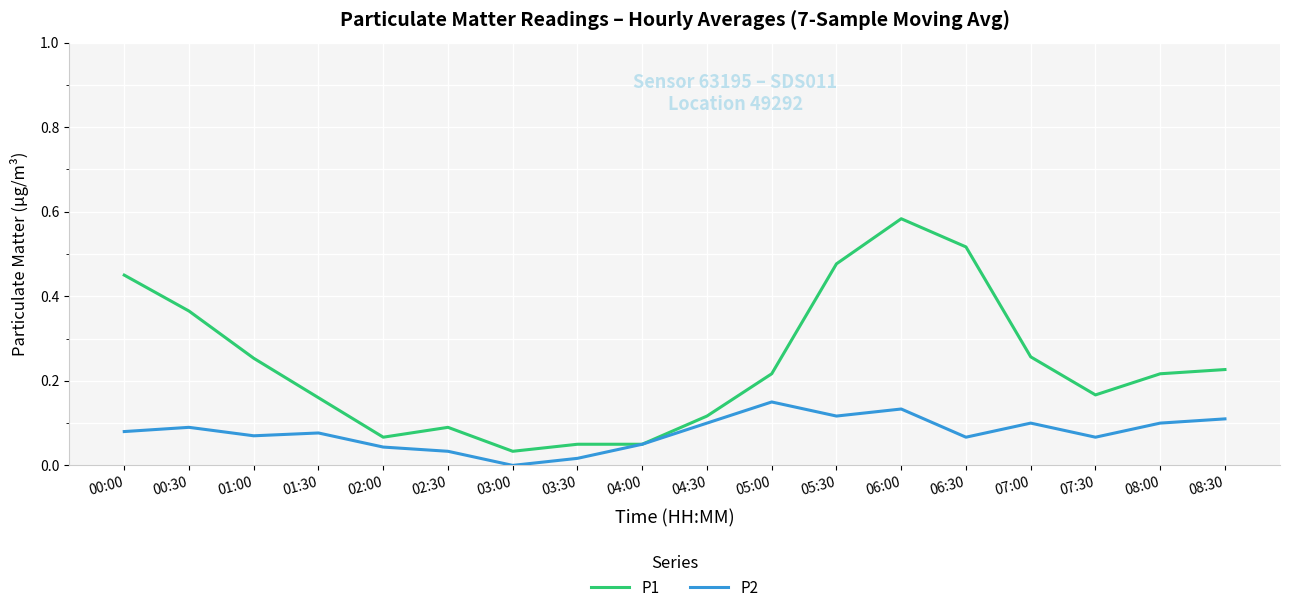

The P2 series shows 0.1 at 06:00. True or false?

True